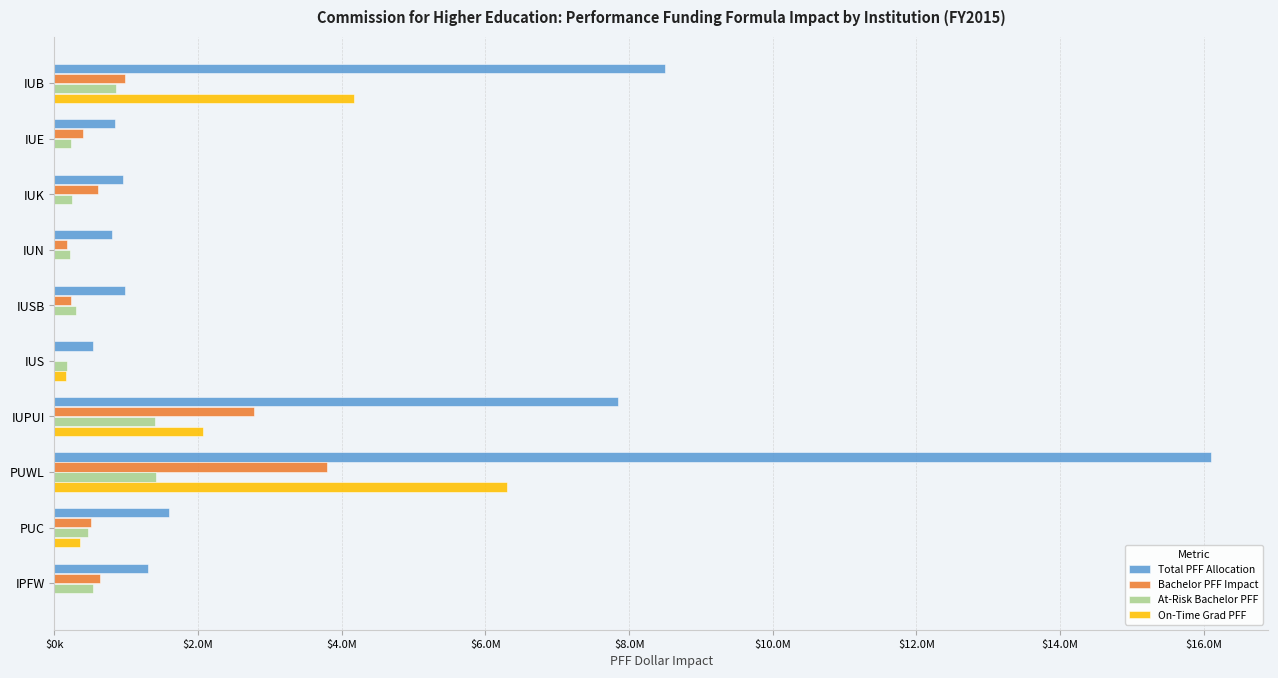

What are all the series names shown in the legend?

Total PFF Allocation, Bachelor PFF Impact, At-Risk Bachelor PFF, On-Time Grad PFF